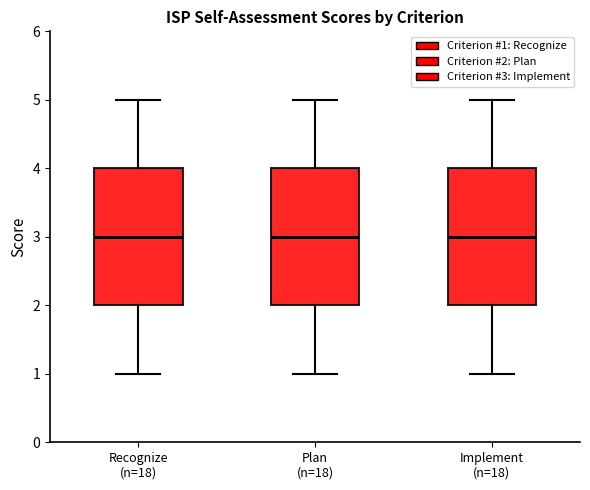

Reading left to right, transcribe this box plot: for each box, give where its median line is, the range the box spans, and where its two whiskers end, as read against the y-axis. The values are not printed on the chart, so give them approximately, as read against the axis.

Recognize (n=18): median 3, box 2 to 4, whiskers 1 to 5
Plan (n=18): median 3, box 2 to 4, whiskers 1 to 5
Implement (n=18): median 3, box 2 to 4, whiskers 1 to 5